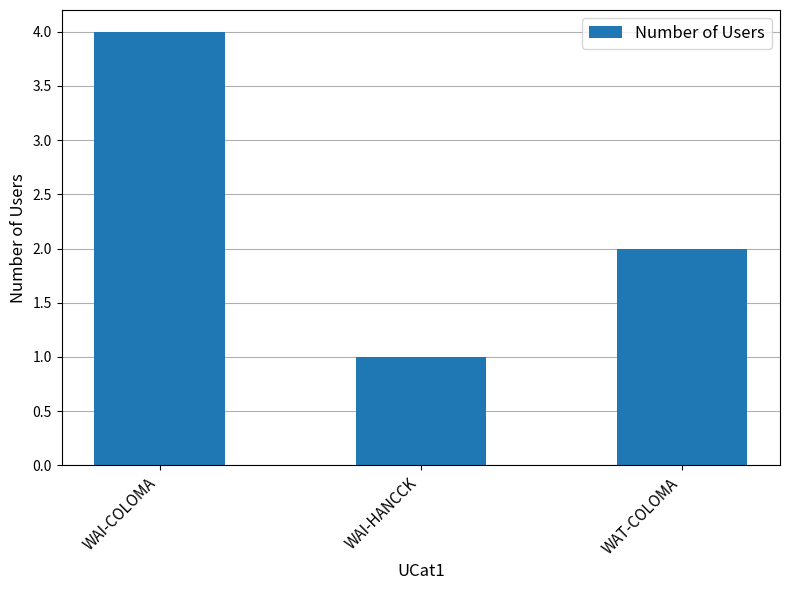

The chart shows a value of 6 at WAI-COLOMA. True or false?

False